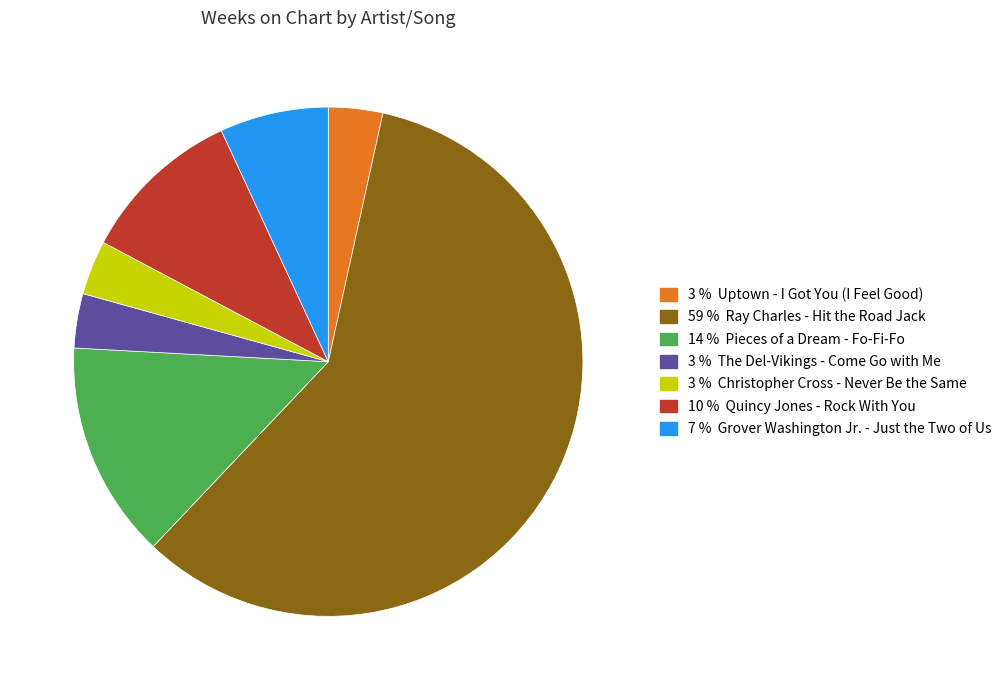

Does any single category account for the majority?

Yes